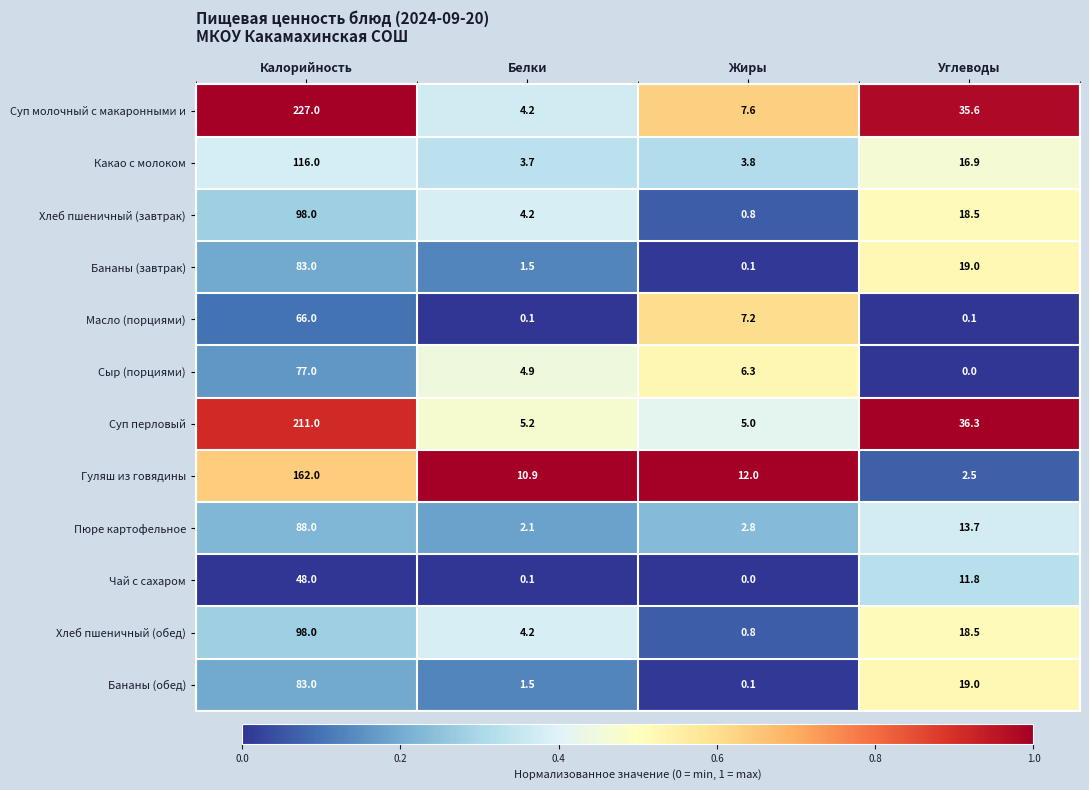

Which category has the highest value in the Чай с сахаром series?

Калорийность